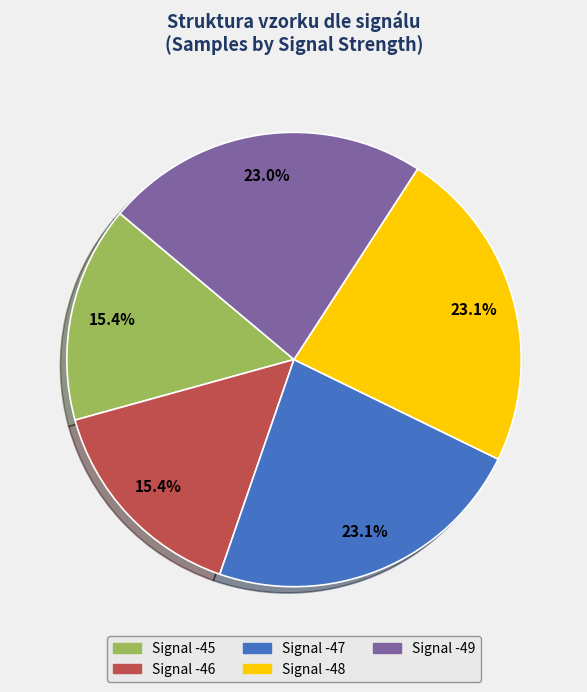

Does any single category account for the majority?

No